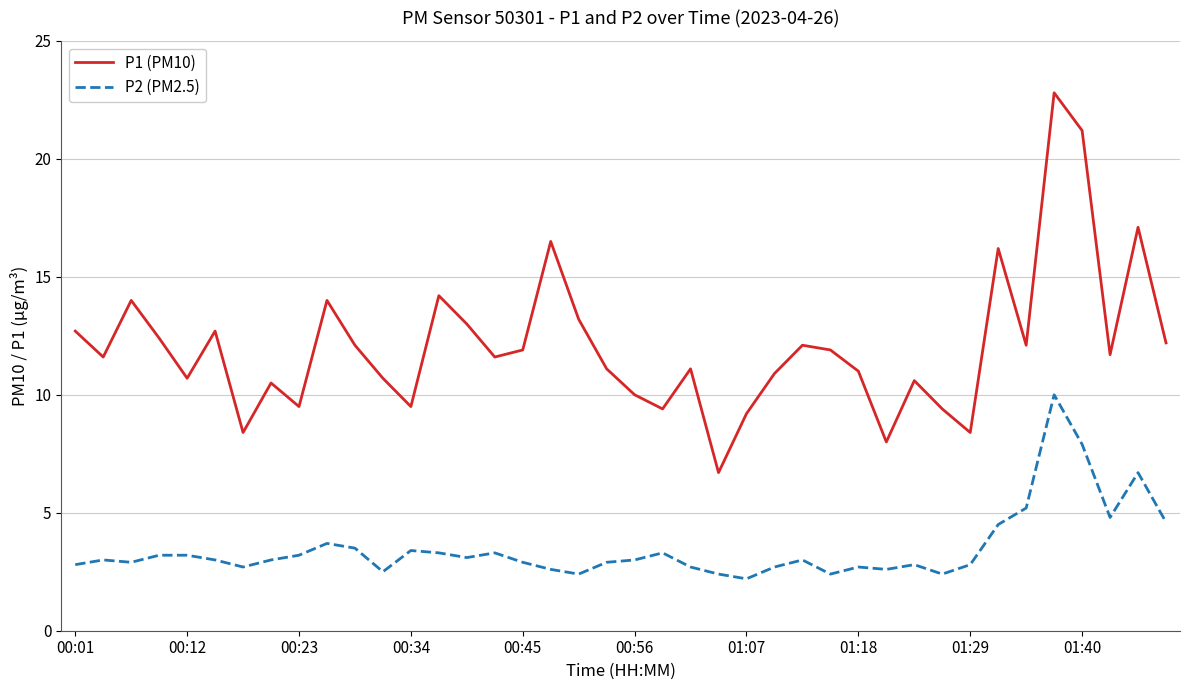

Which series has the widest spread of values?

P1 (PM10)